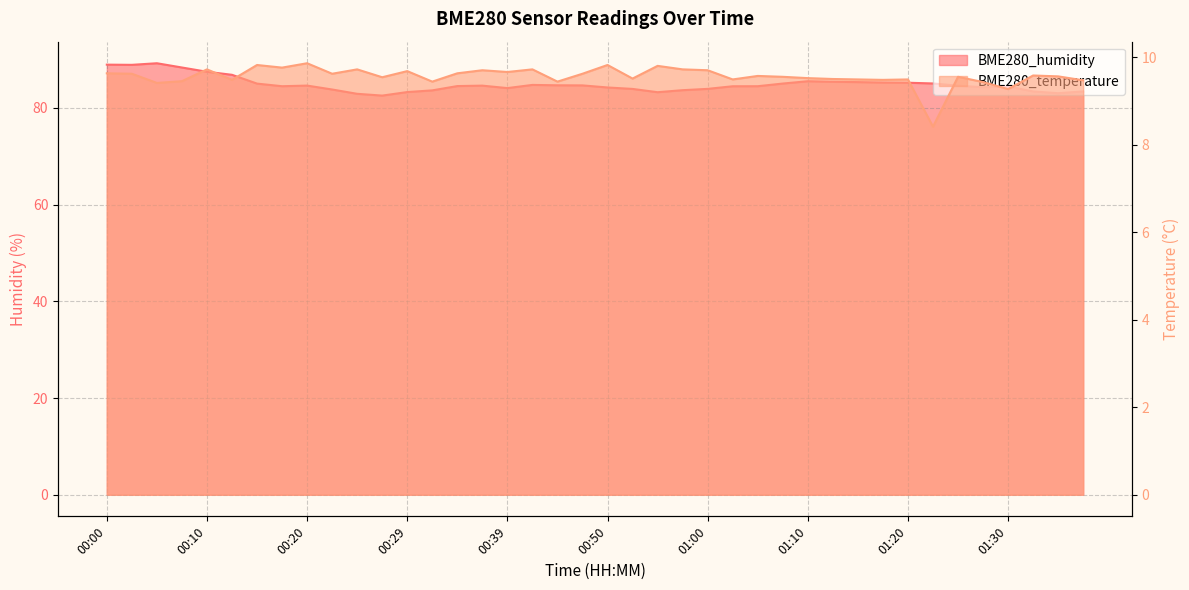

How many data points in BME280_temperature are above 9?

39